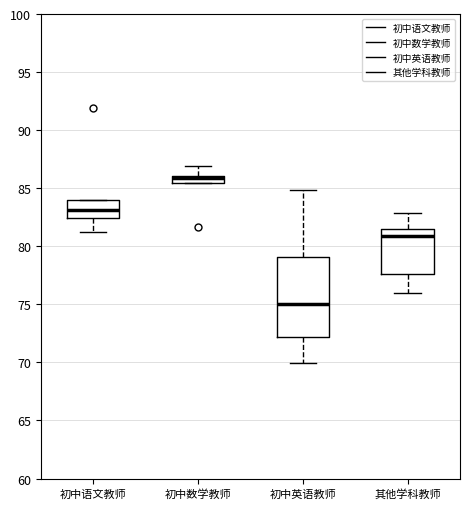

Which box is the tallest, from its lower edge to its upper edge?

初中英语教师